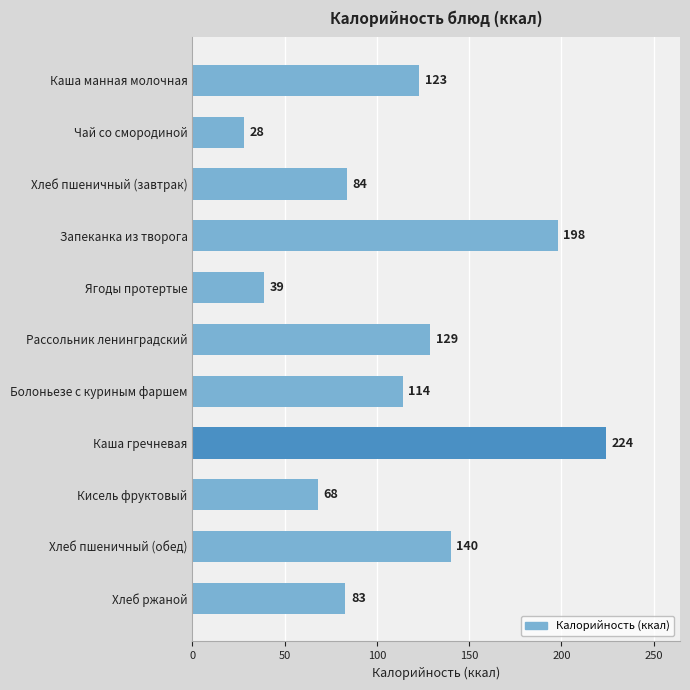

What position from the top is Болоньезе с куриным фаршем?

7